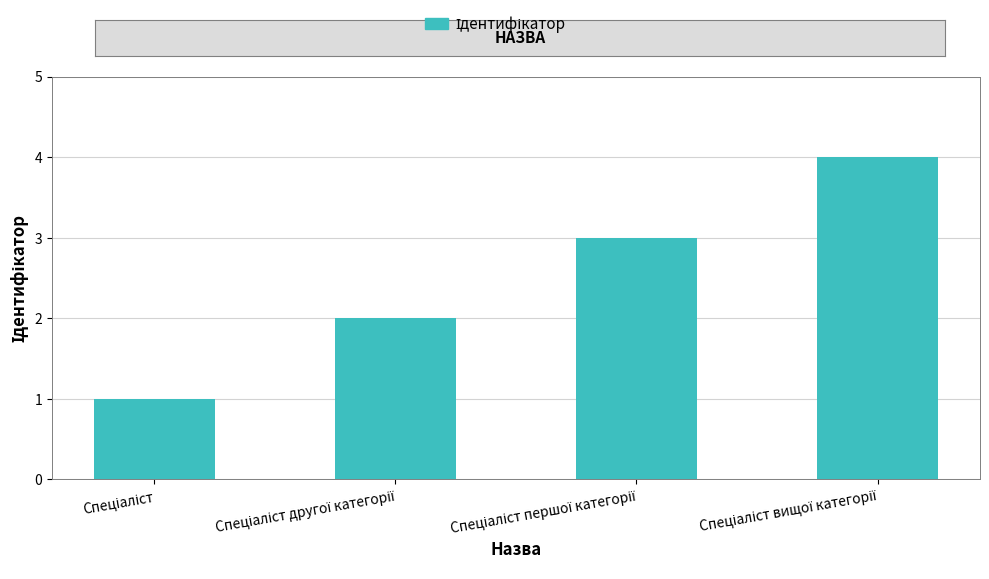

What is the difference between the maximum and minimum values?

3